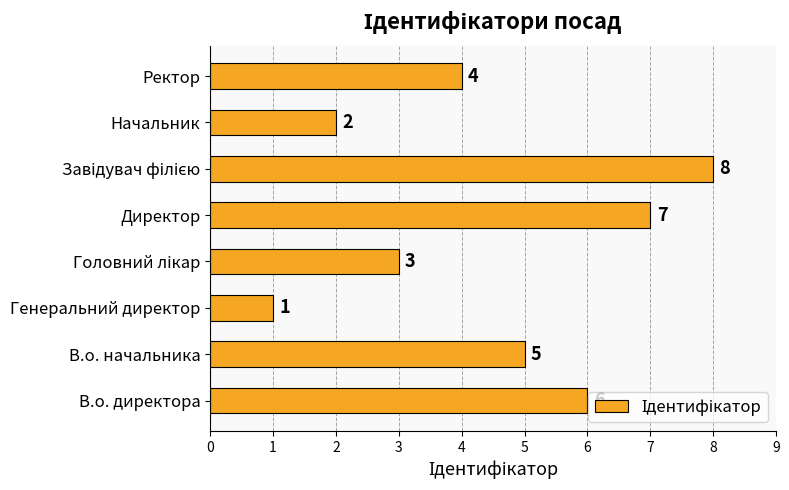

What is the difference between the maximum and minimum values?

7